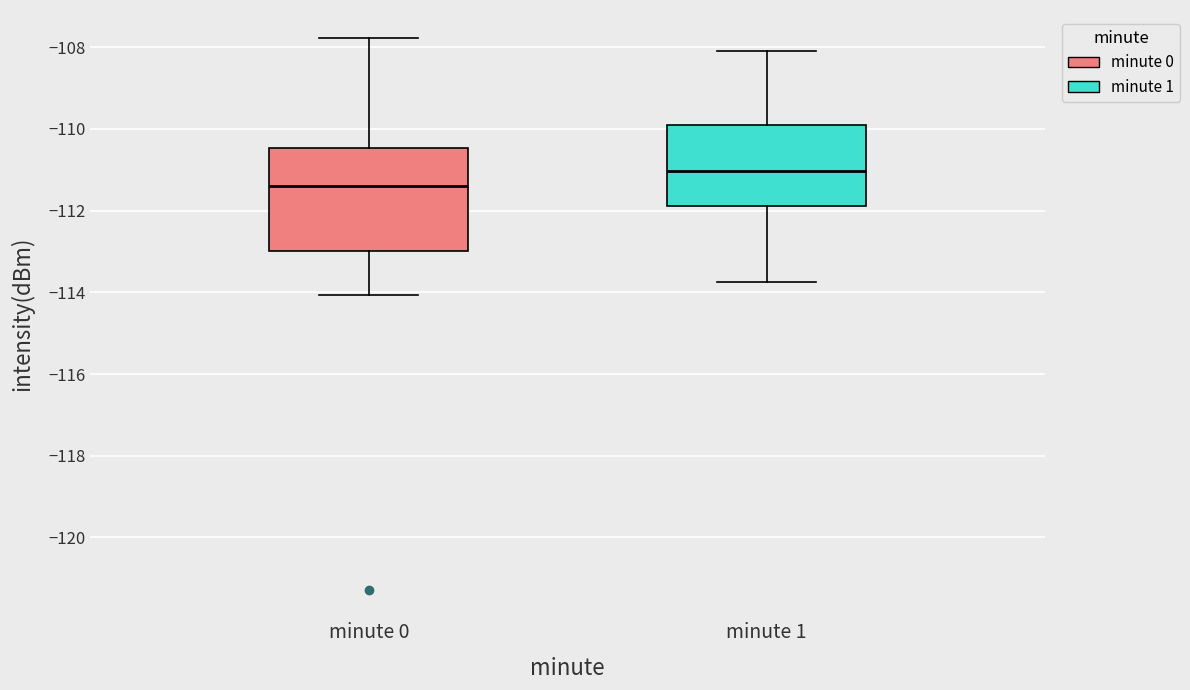

Which box is the tallest, from its lower edge to its upper edge?

minute 0